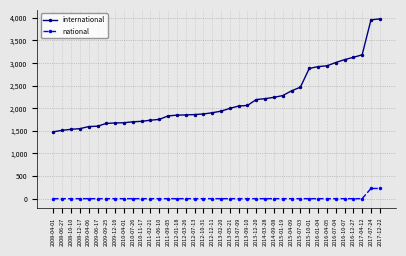

How many distinct data groups are displayed?

2